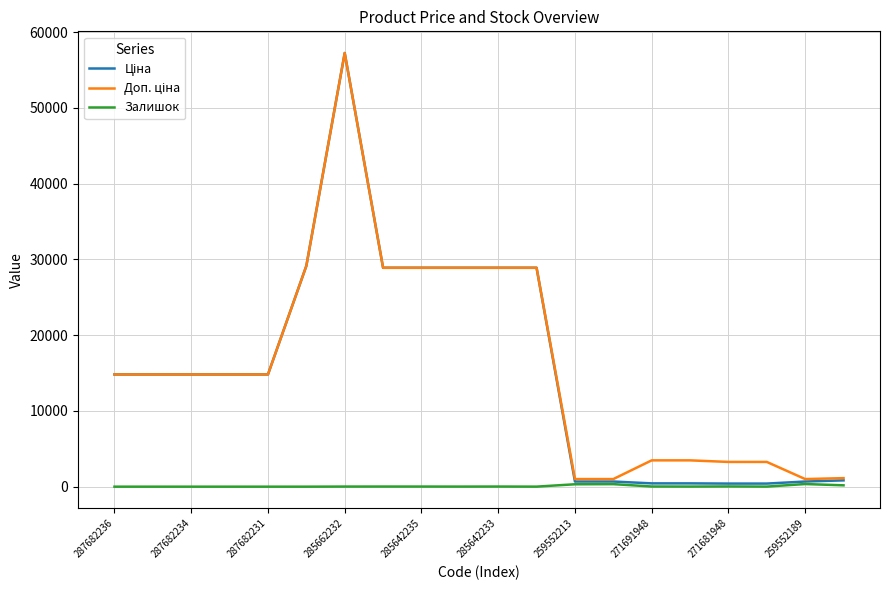

What is the maximum value shown in the chart?

57258.0